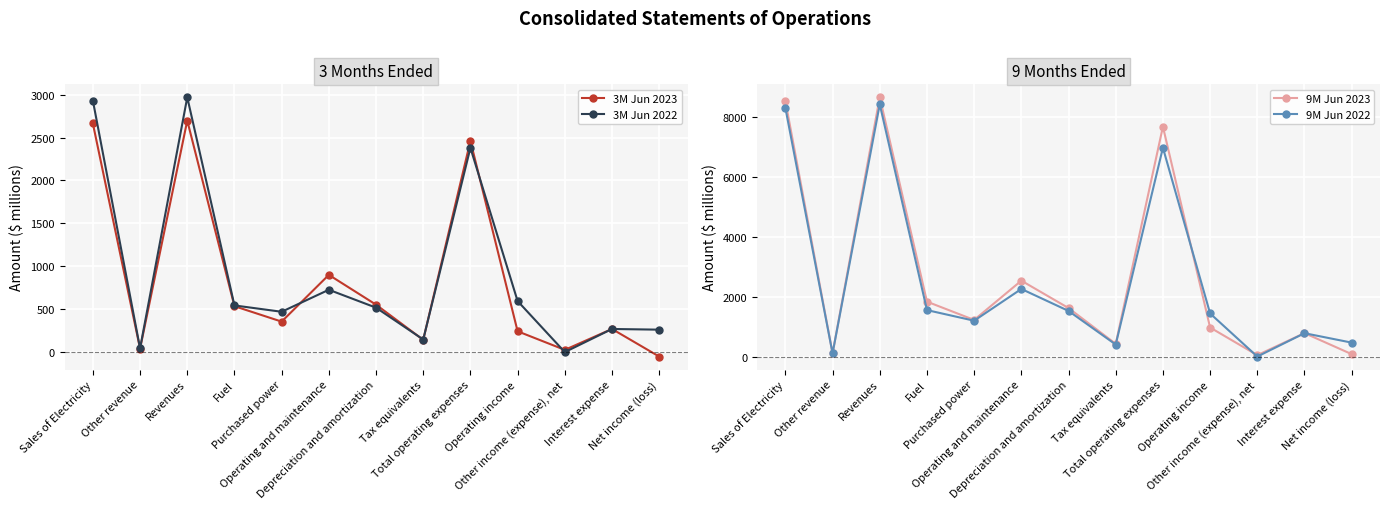

How many interior local peaks does the 9M Jun 2022 series have?

4